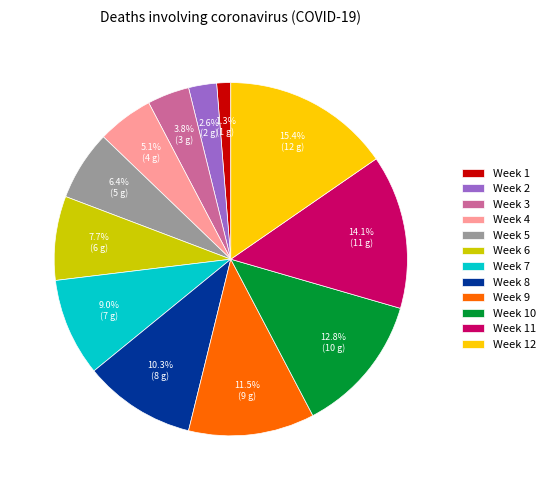

What percentage is NOT represented by Week 6?

92.3%